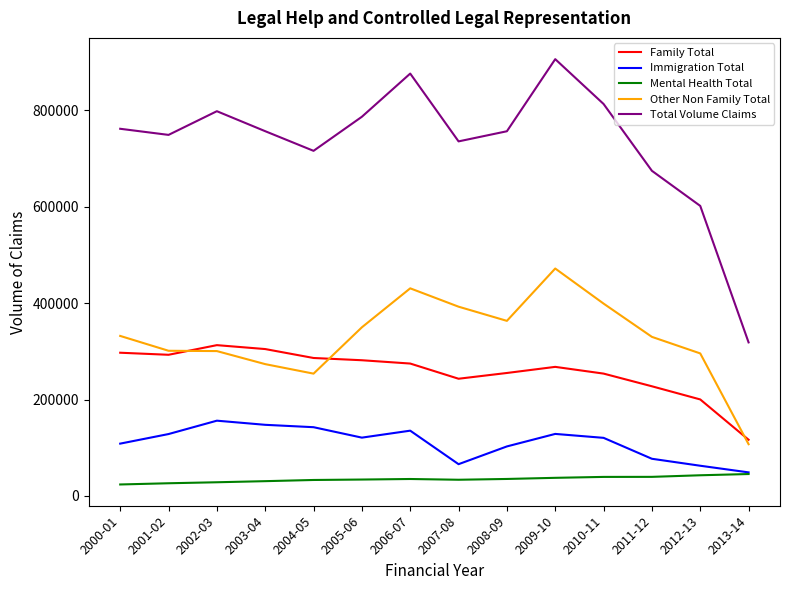

What is the maximum value for Immigration Total?

156184